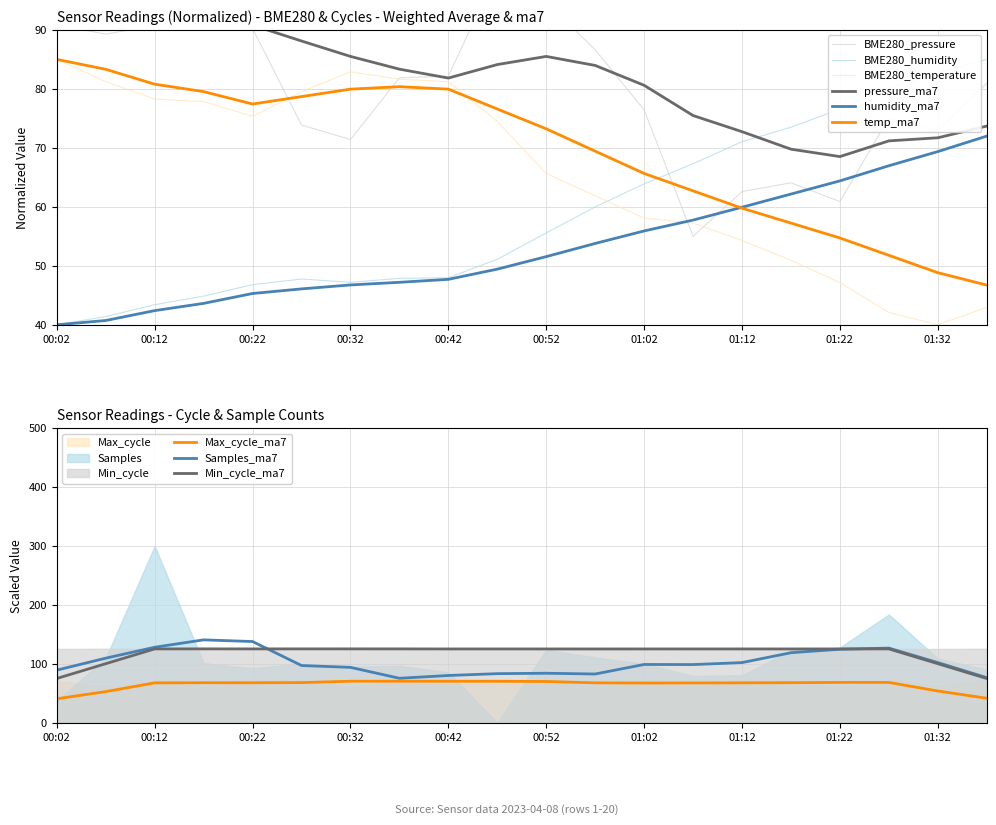

At which category does BME280_pressure reach its first local valley?

00:07